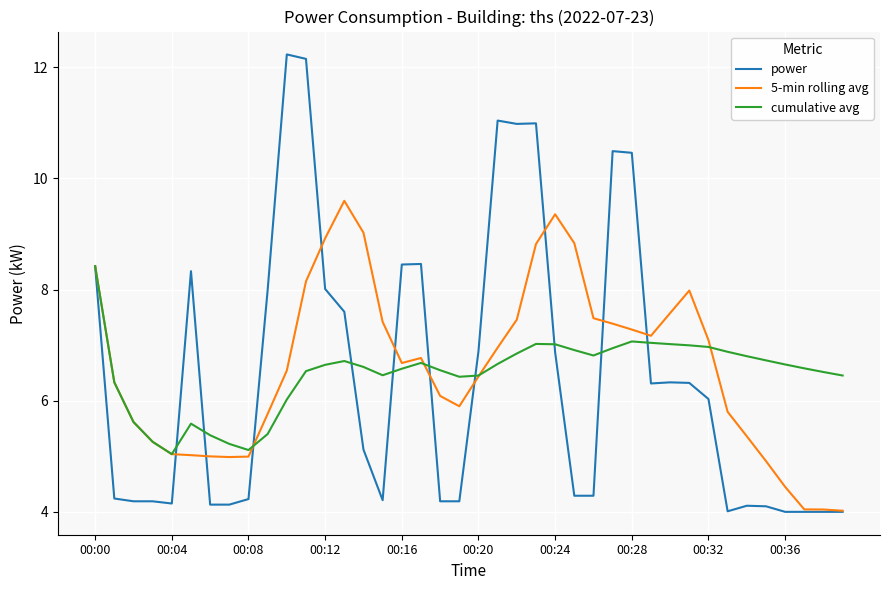

Which series has the largest range (max minus min)?

power